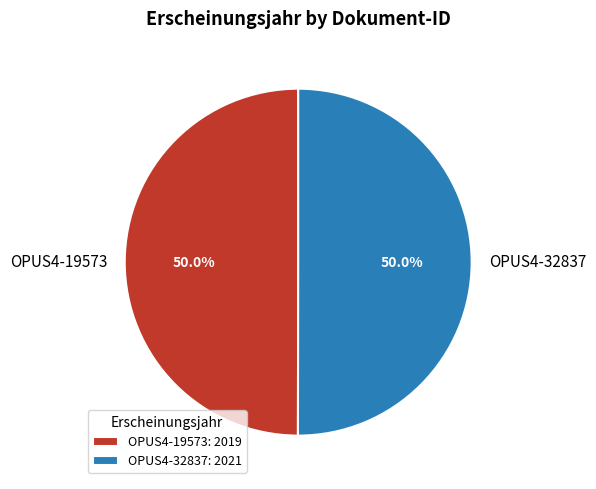

Approximately how many times larger is the value at OPUS4-19573 compared to OPUS4-32837?

1.0